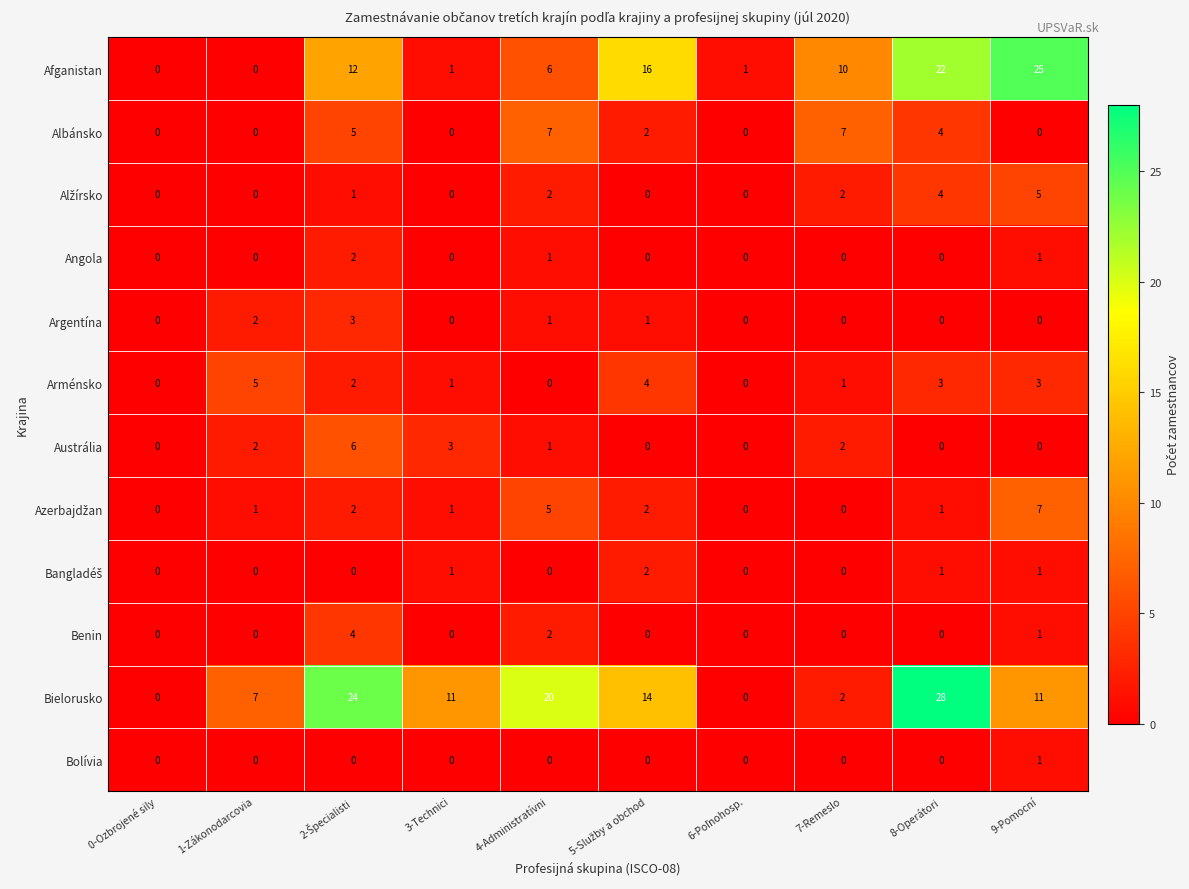

Which series has the largest total across all categories?

Bielorusko